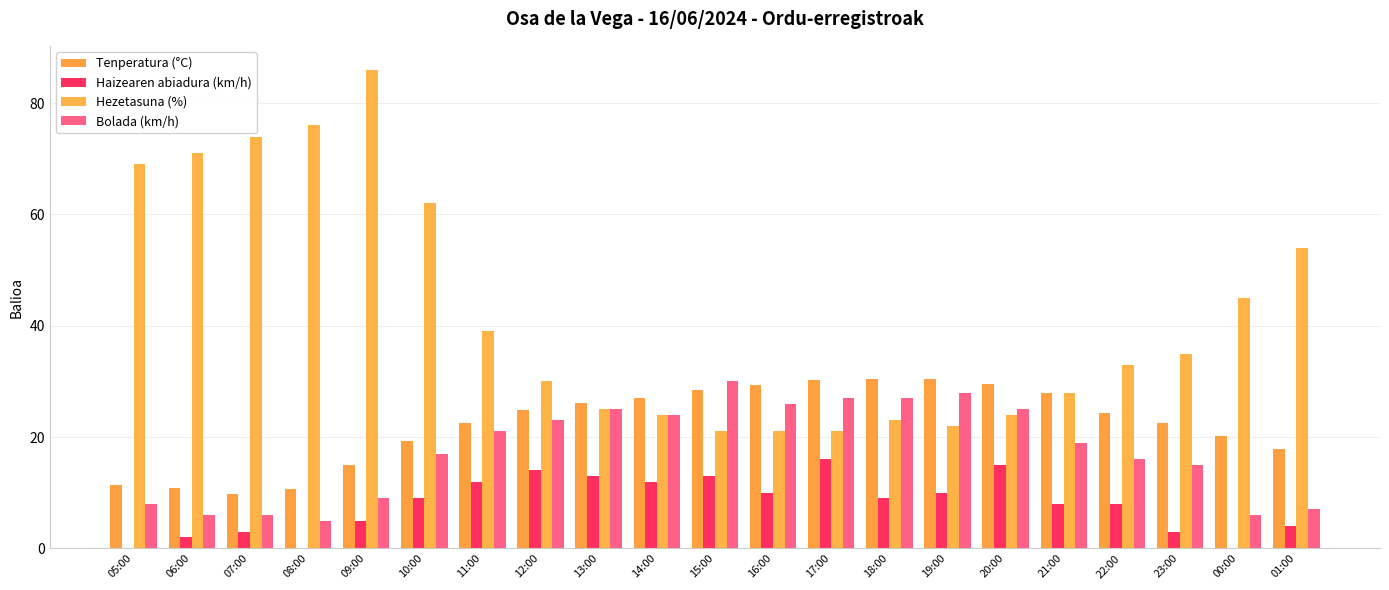

How many values in the Tenperatura (°C) series exceed 24?

11